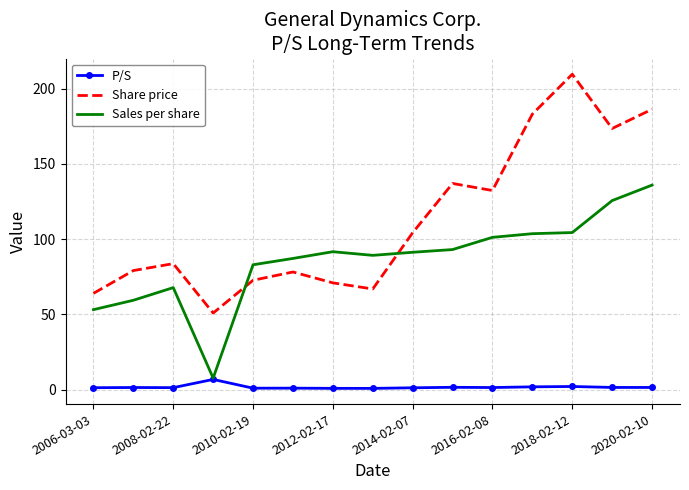

True or false: Share price has more than 2 interior local peaks.

True